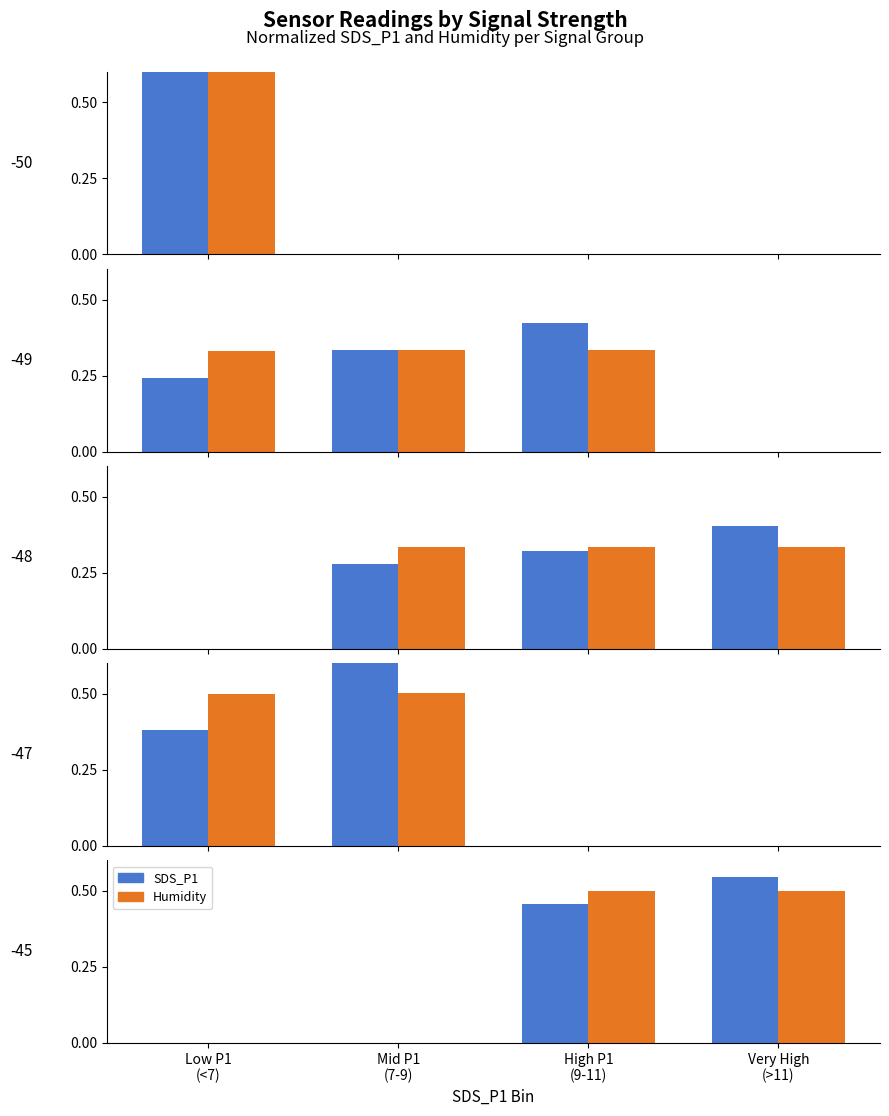

Are the bars horizontal?

No